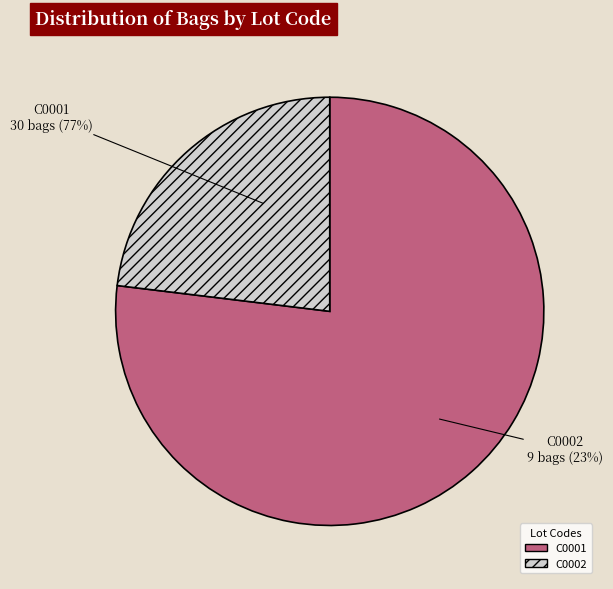

Count the number of slices in the pie.

2